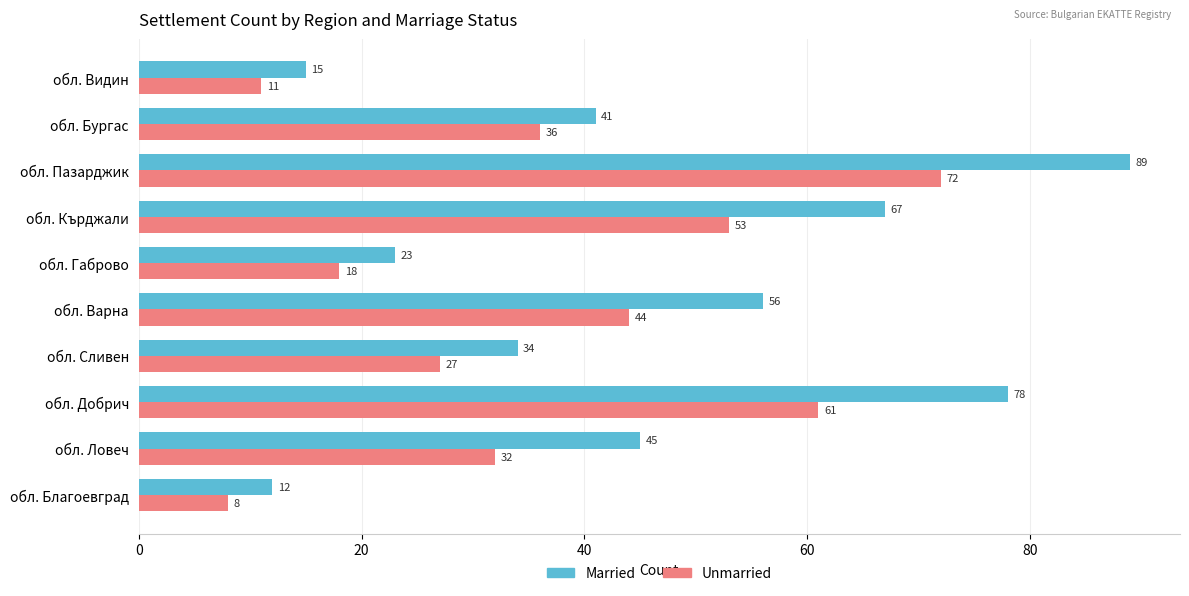

Count the number of data series in this chart.

2